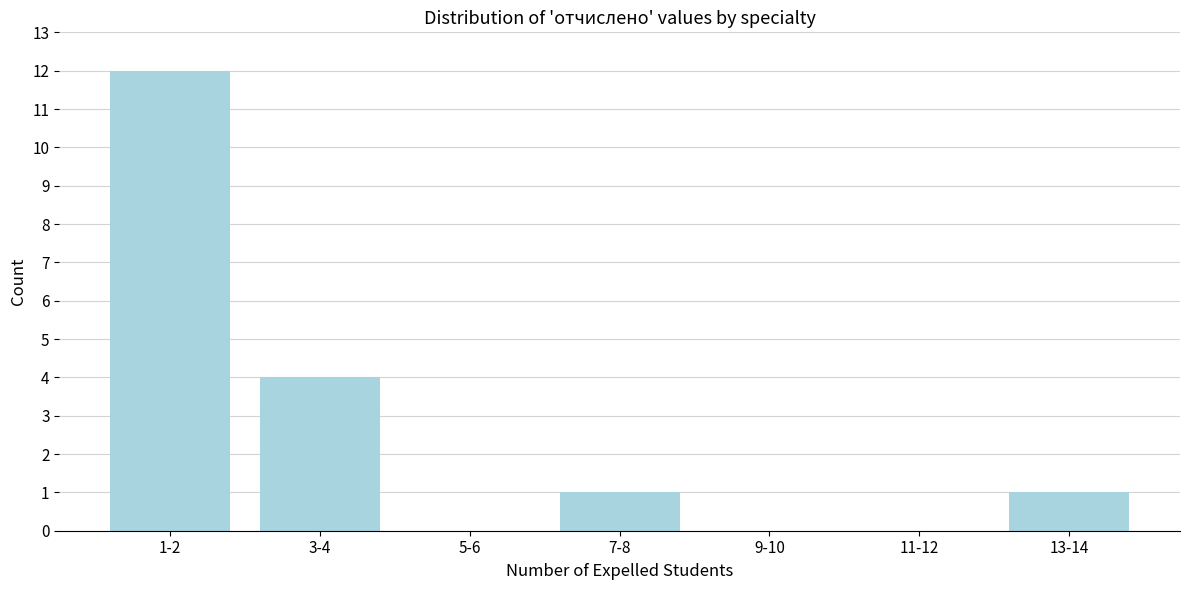

Reading left to right, extract all data points from this chart.

1-2=12	3-4=4	5-6=0	7-8=1	9-10=0	11-12=0	13-14=1